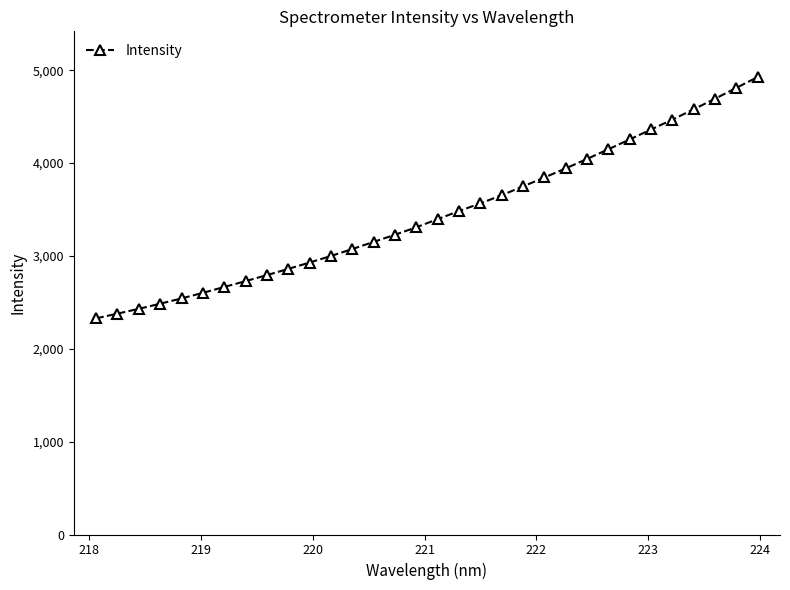

What is the value of the 26th point from the left?

4255.2